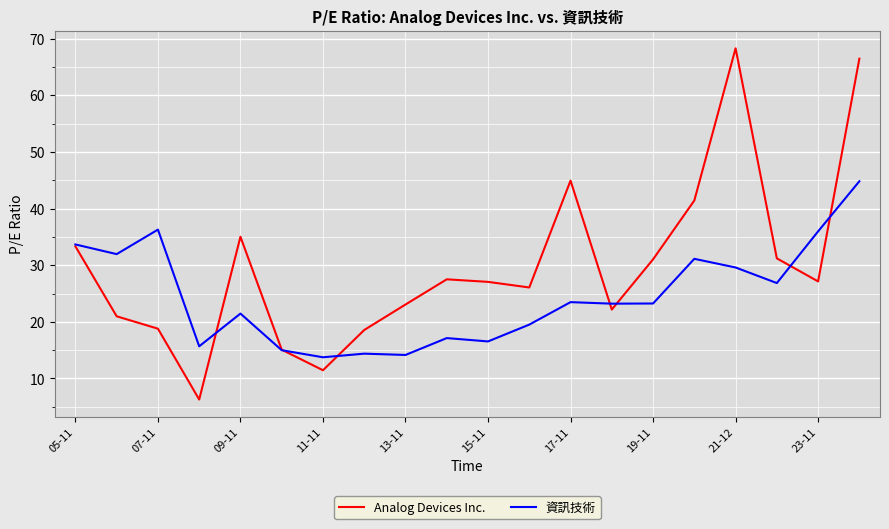

What is the maximum value for 資訊技術?

44.8